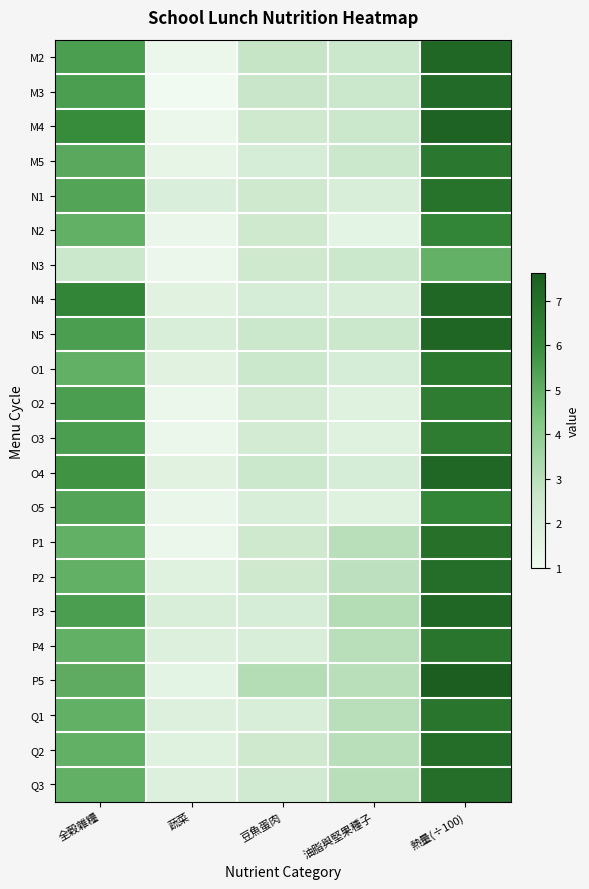

What is the spread (max minus min) of values at 蔬菜?

1.0